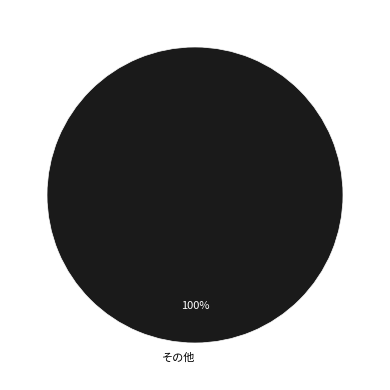

Rank the categories by value from lowest to highest.

その他